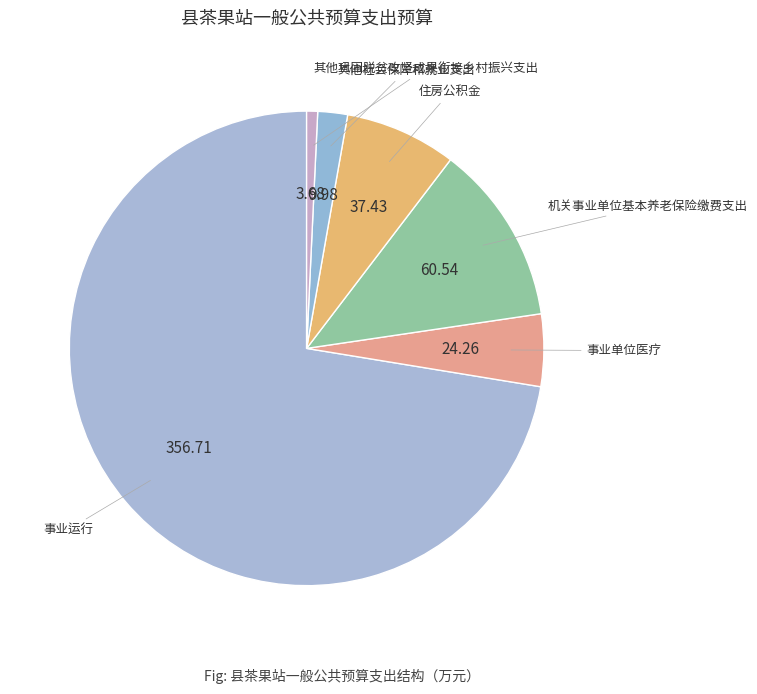

Is there a majority slice in this chart?

Yes